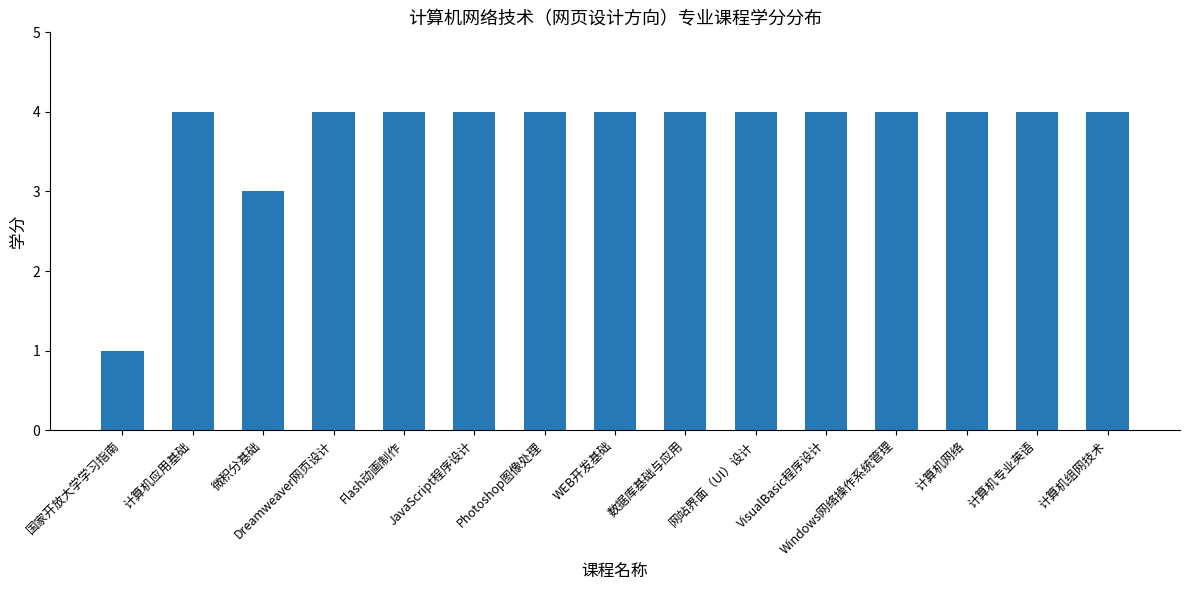

How many series are shown in this chart?

1